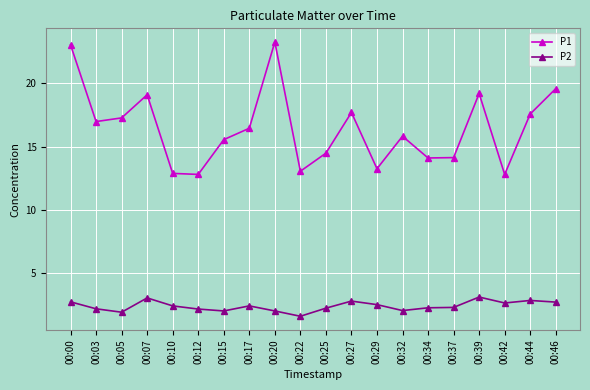

The P2 series shows 1.6 at 00:22. True or false?

True